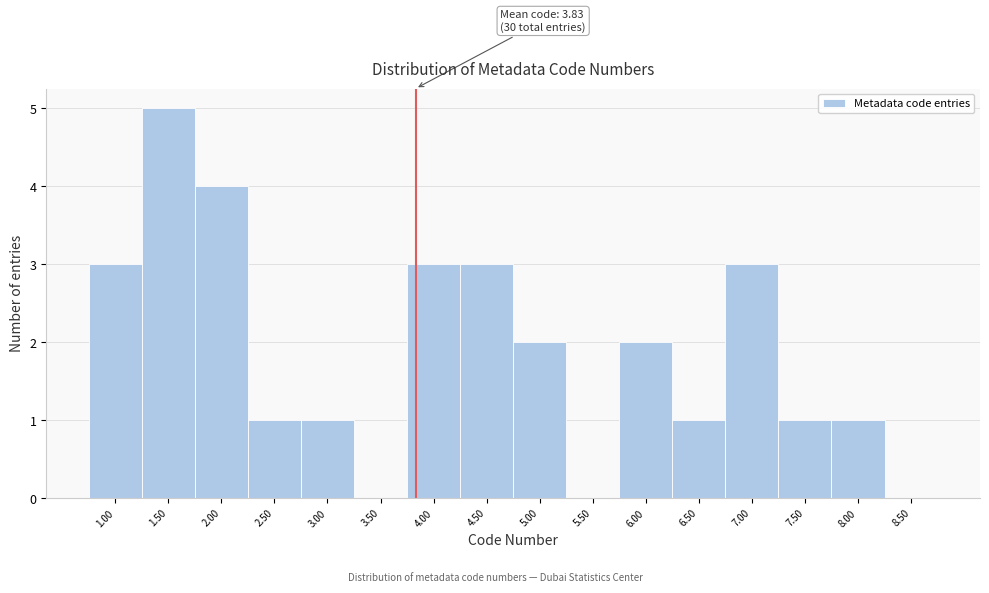

Which range on the x-axis has the tallest bar?

1.25 to 1.75